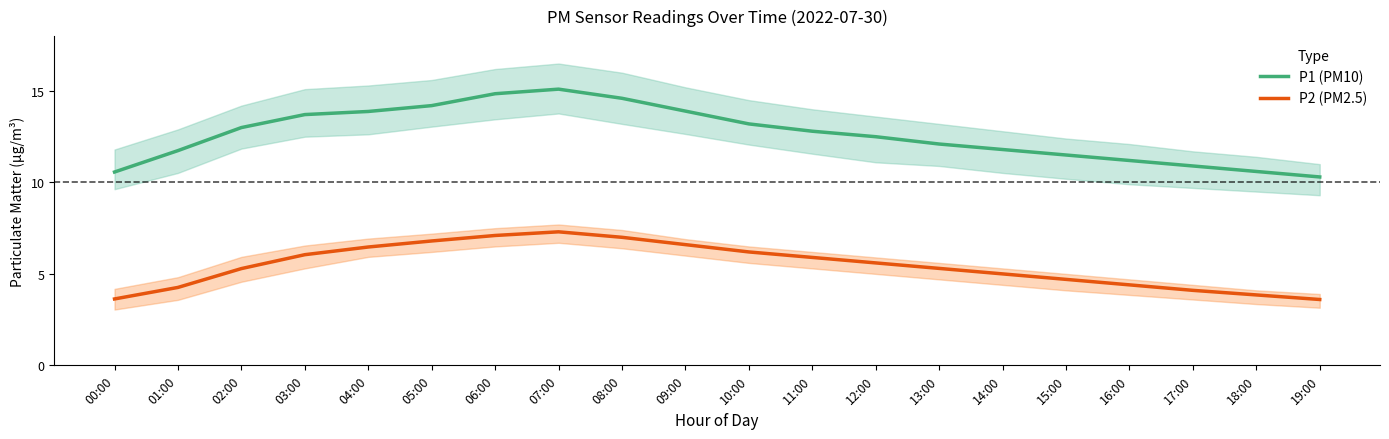

Rank the series at 03:00 from lowest to highest value.

P2 (PM2.5), P1 (PM10)